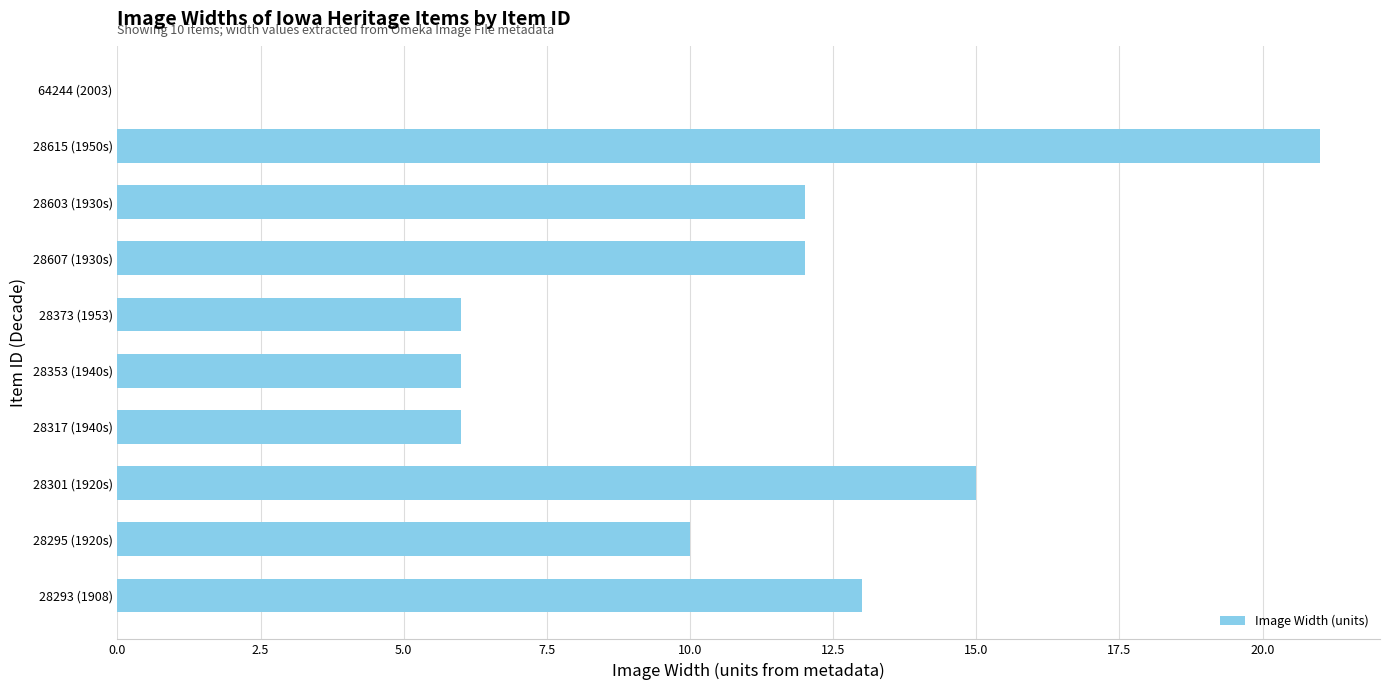

What is the average value?

10